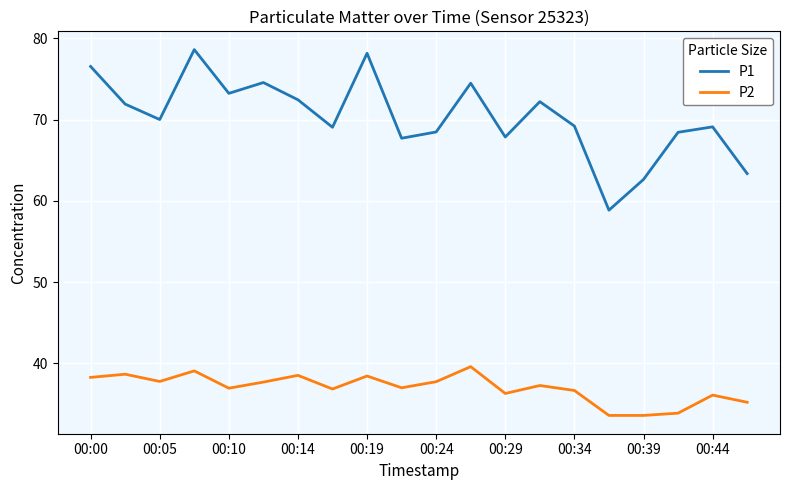

How many lines are shown in the chart?

2